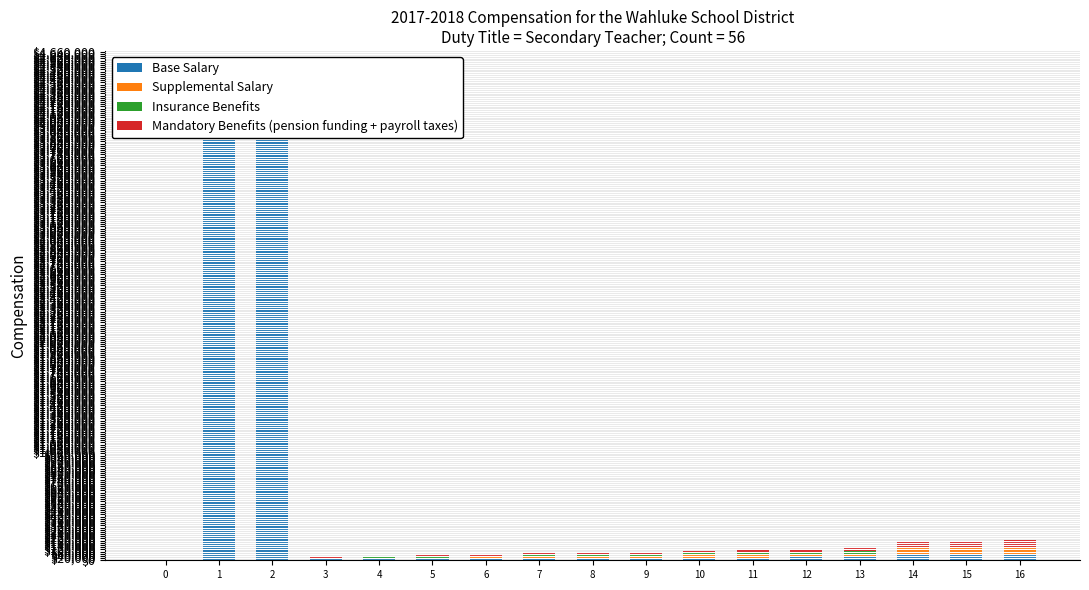

How many bars are there in total?

68